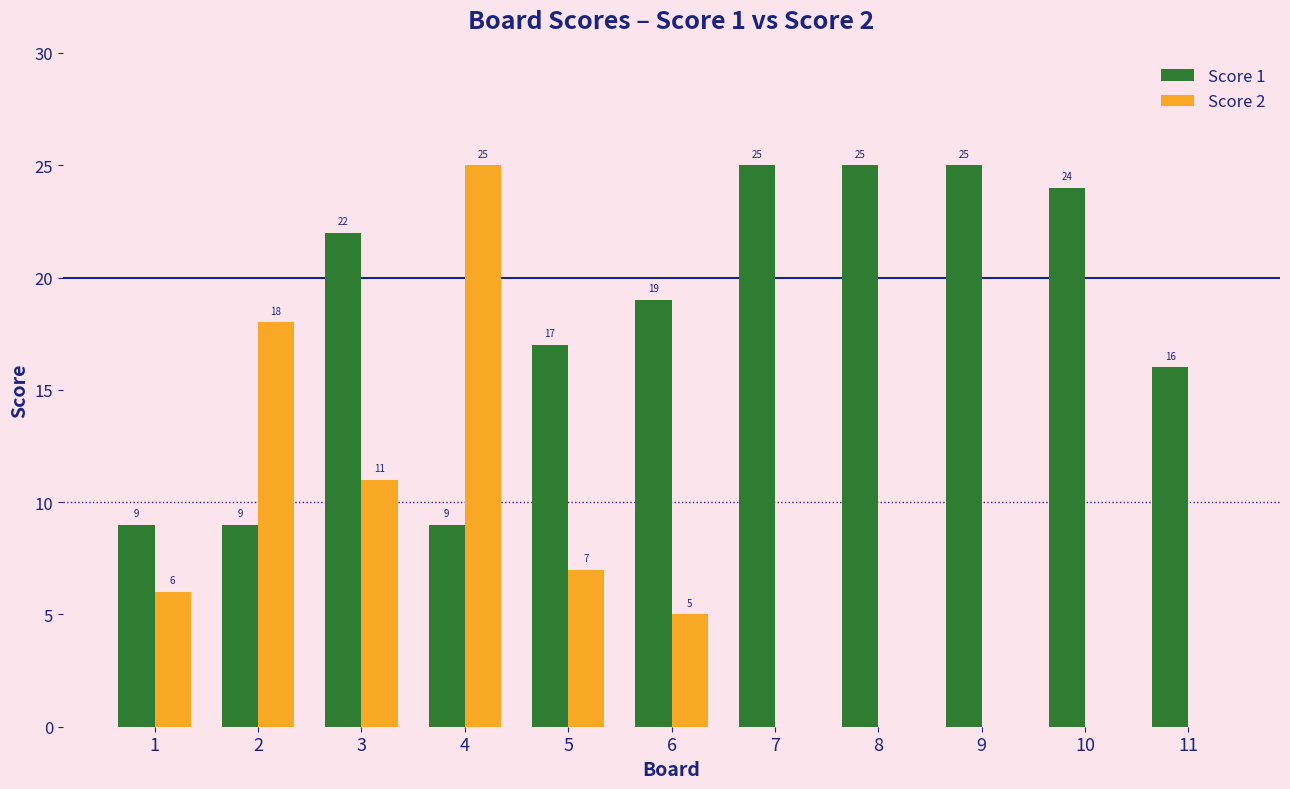

Reading left to right, what are all the values shown in this chart?

Score 1: 9	9	22	9	17	19	25	25	25	24	16
Score 2: 6	18	11	25	7	5	0	0	0	0	0